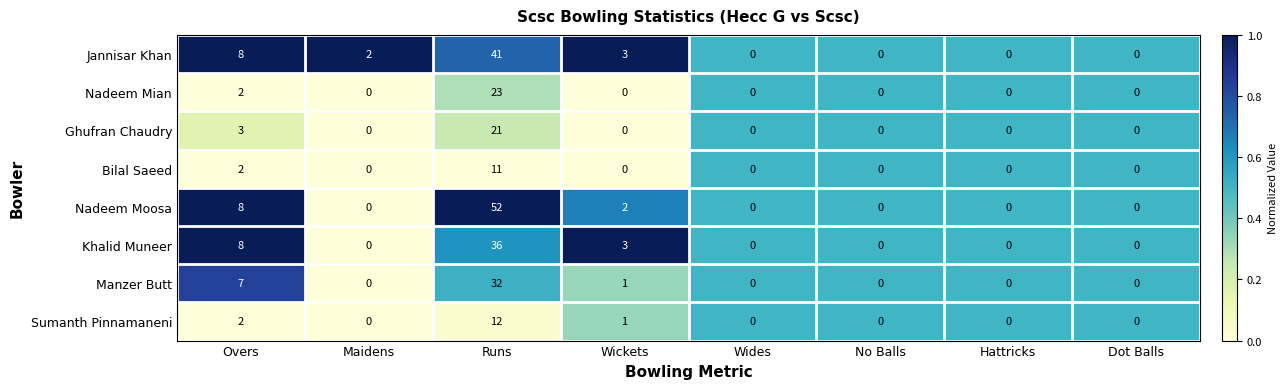

True or false: Khalid Muneer has a value of 21 at Wides.

False